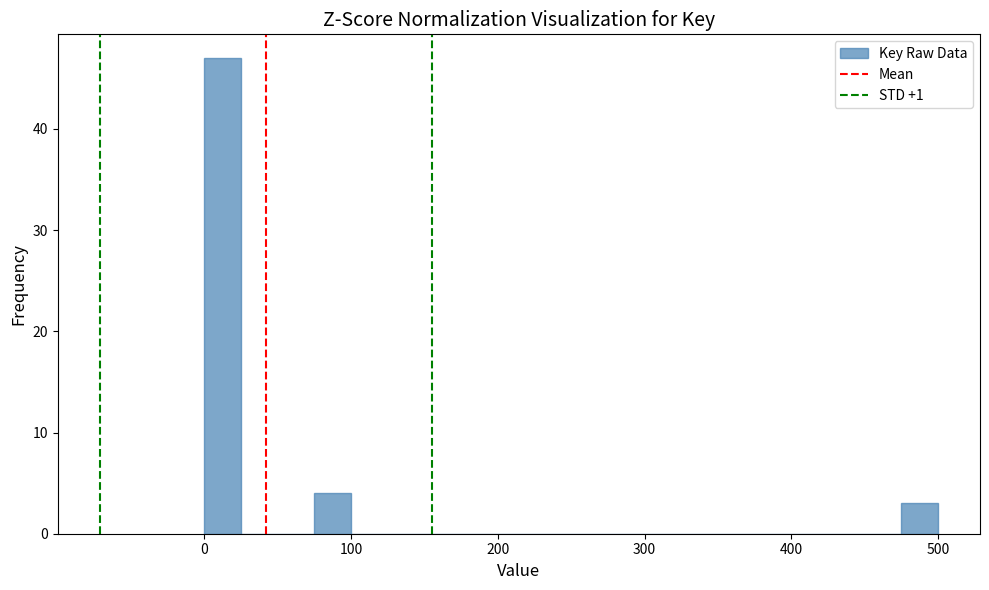

Around what value on the x-axis is the tallest bar? Give the approximate position of its centre, as read against the axis.

10